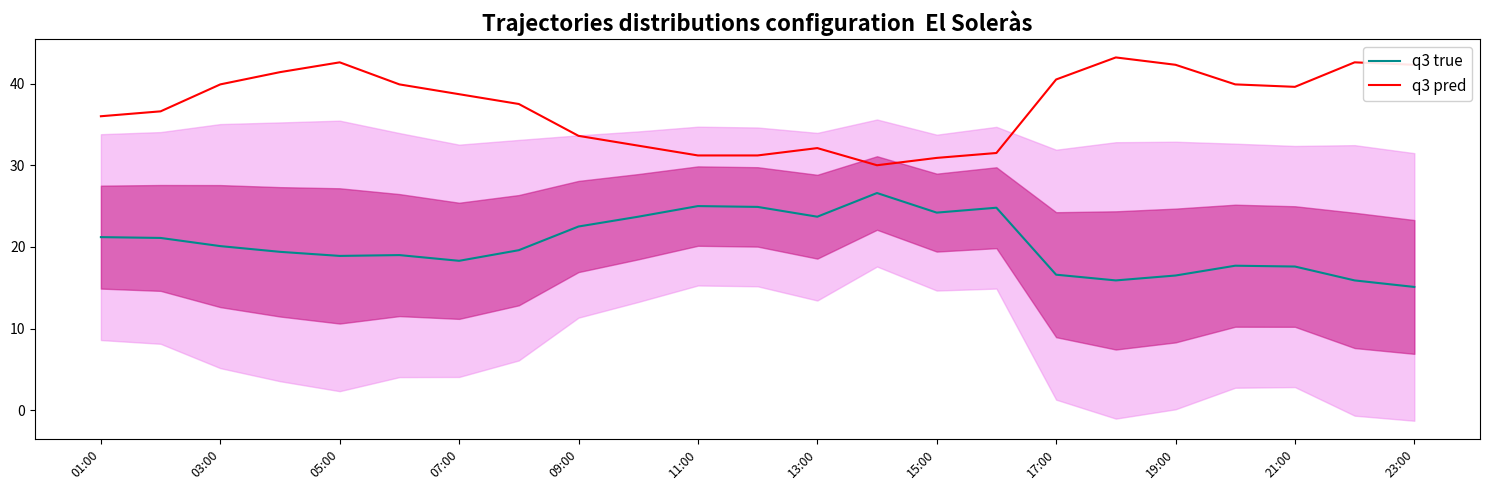

Which series has the largest total across all categories?

q3 pred